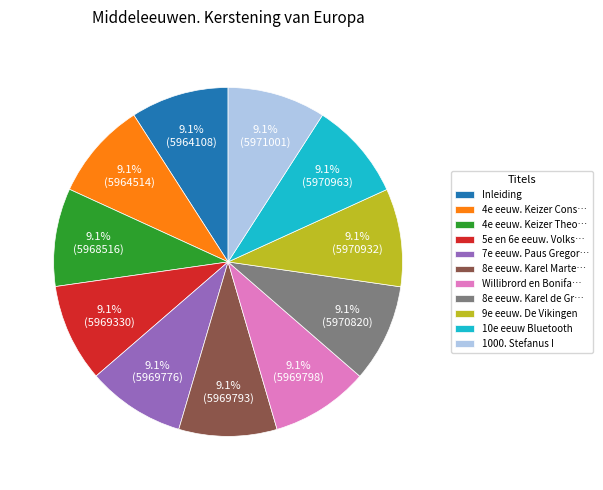

Count the number of slices in the pie.

11